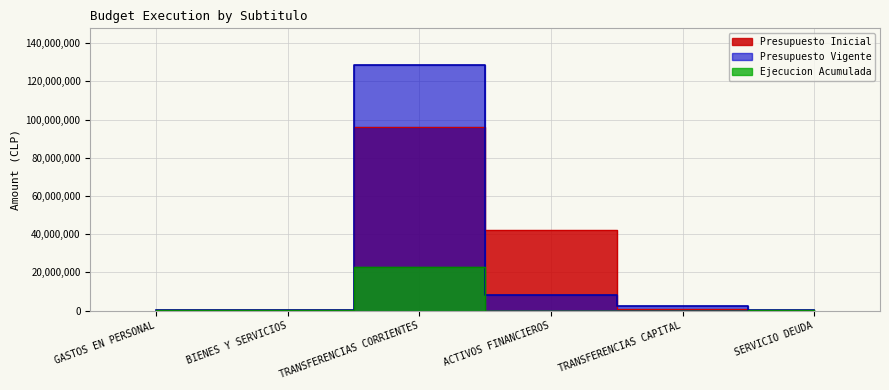

Is it true that Ejecucion Acumulada equals 7960621 at TRANSFERENCIAS CORRIENTES?

False